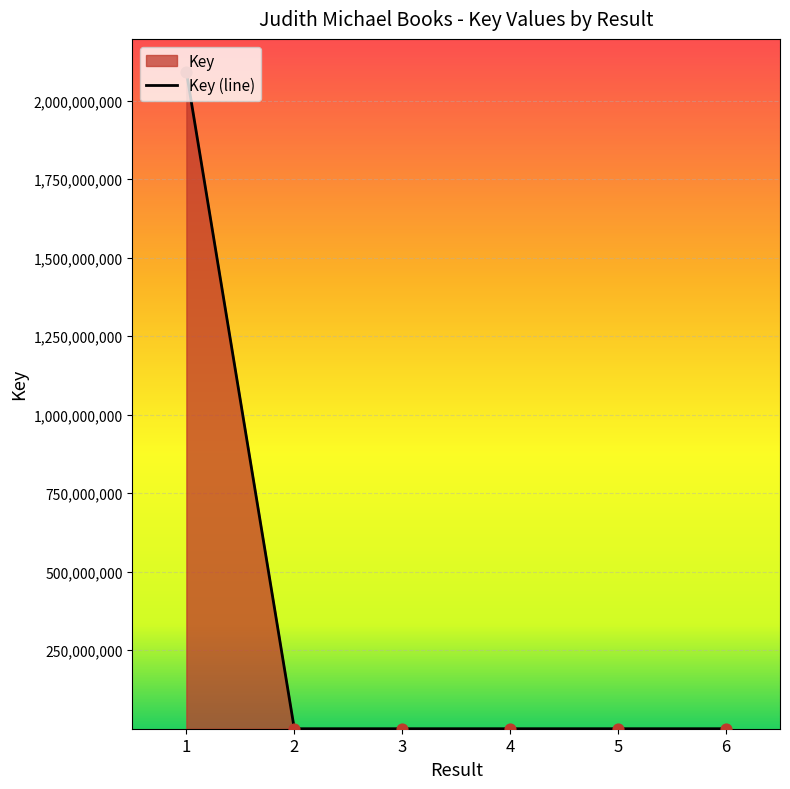

What is the ratio of the value at 3 to the value at 2?

3.8